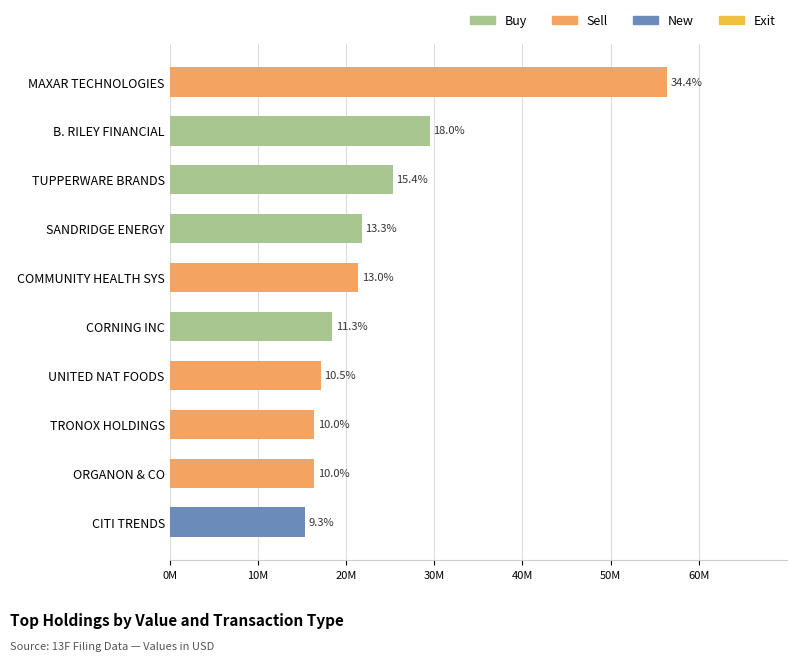

True or false: New has a value of 0.0 at MAXAR TECHNOLOGIES.

True